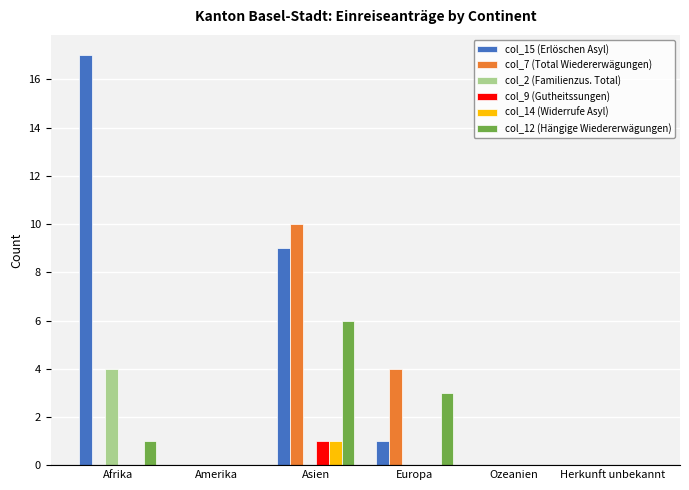

How many data points does each series have?

6